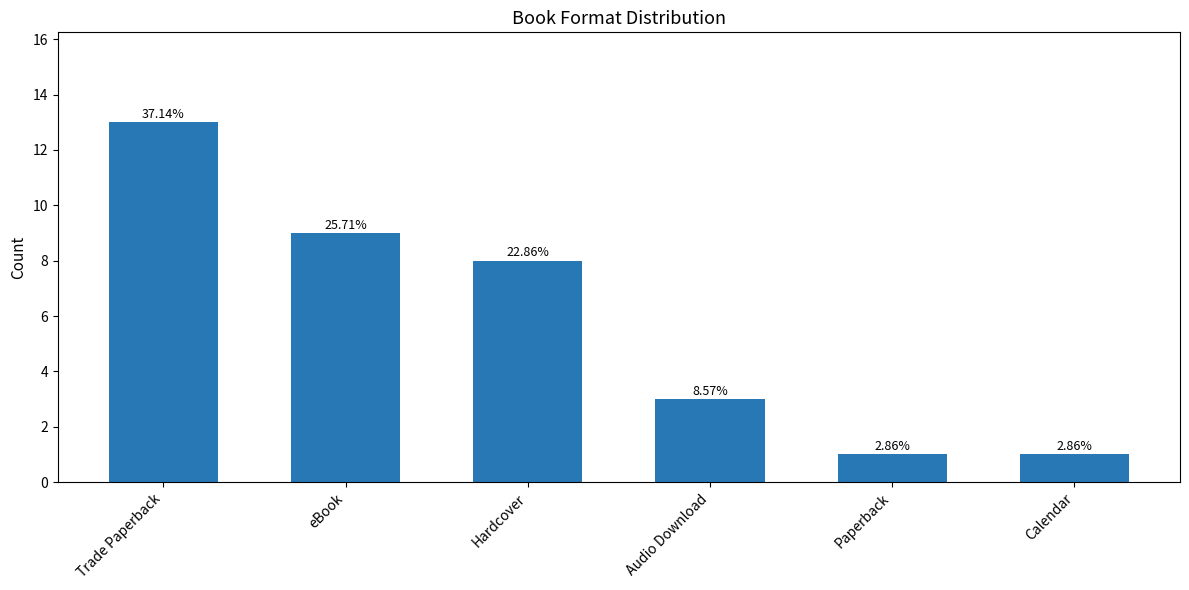

What is the value of the 1st bar from the left?

13